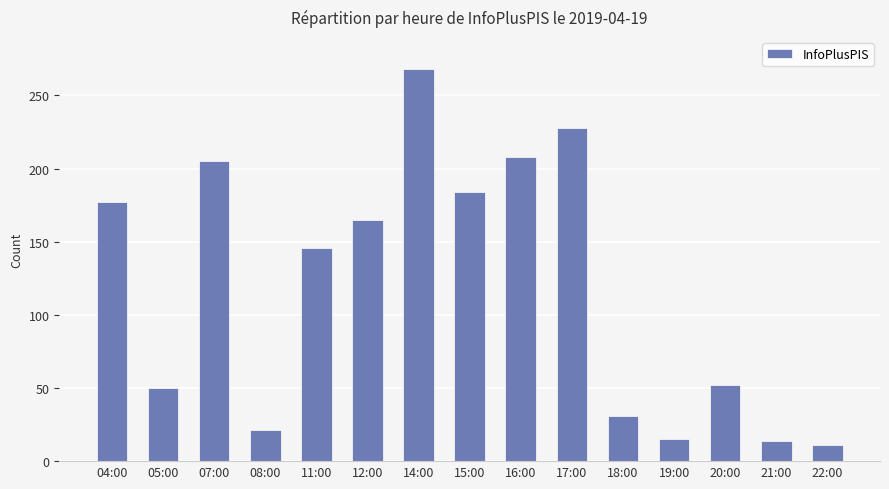

Approximately how many times larger is the value at 14:00 compared to 12:00?

1.6